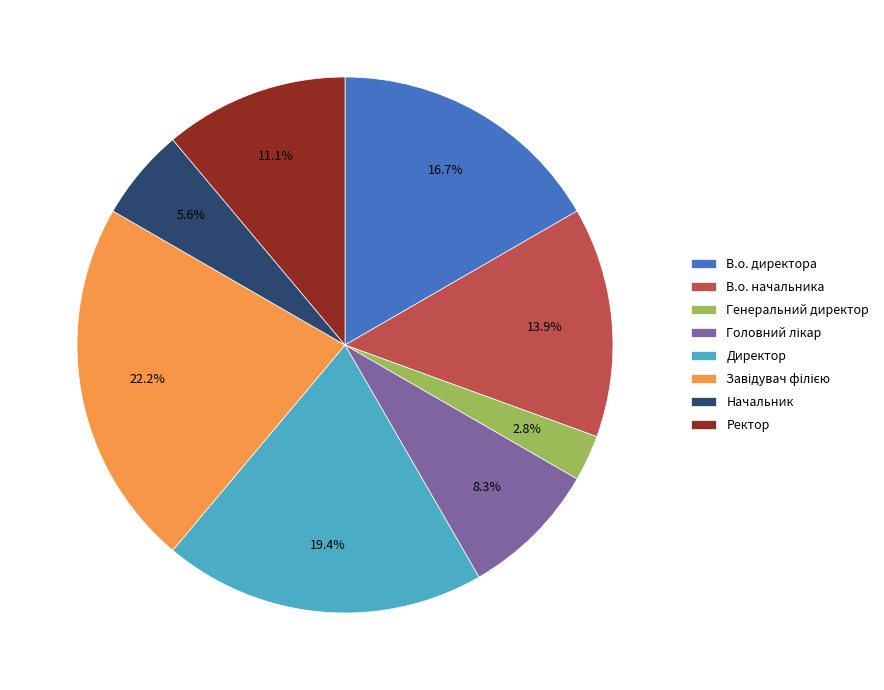

Is the sum of Директор and В.о. начальника greater than half?

No